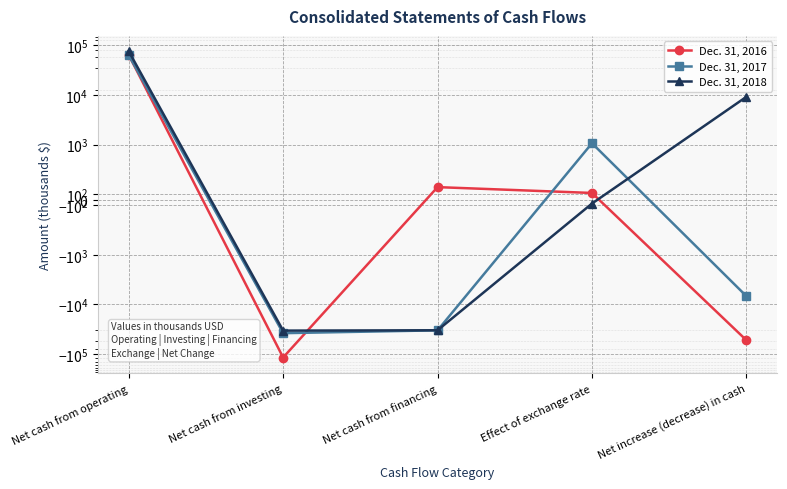

What is the difference between the maximum and minimum values in the Dec. 31, 2017 series?

101206